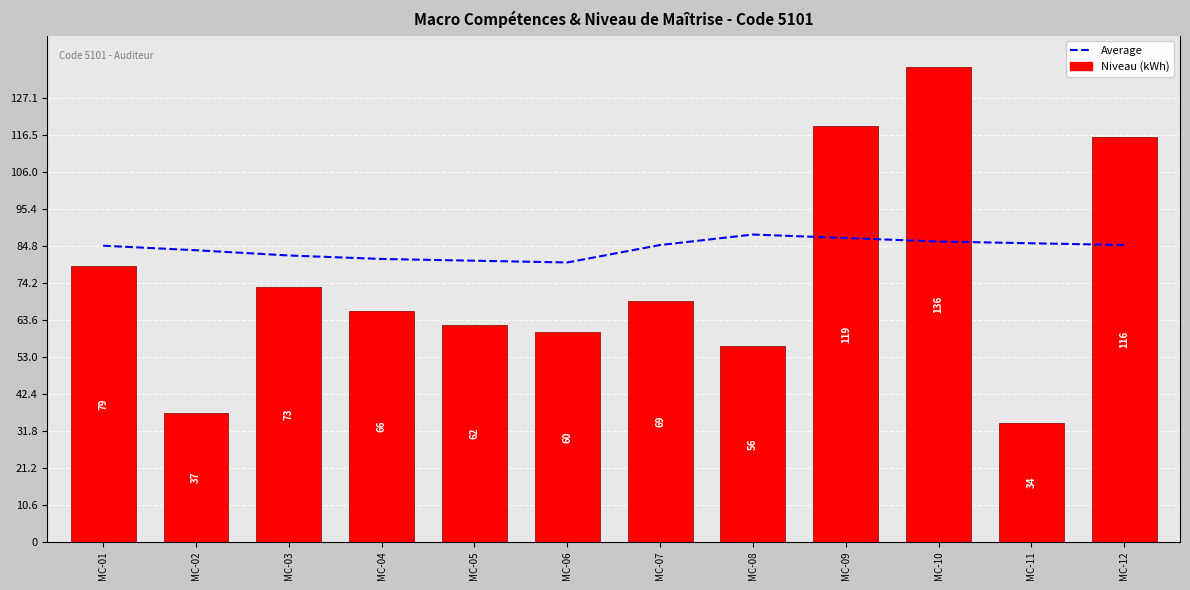

What value does the Average series have at MC-05?

80.5